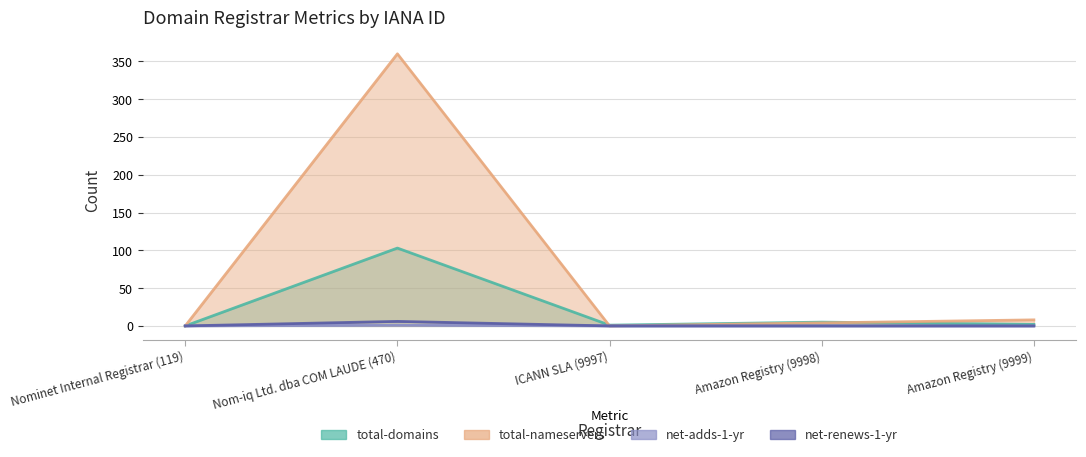

What are all the series names shown in the legend?

total-domains, total-nameservers, net-adds-1-yr, net-renews-1-yr